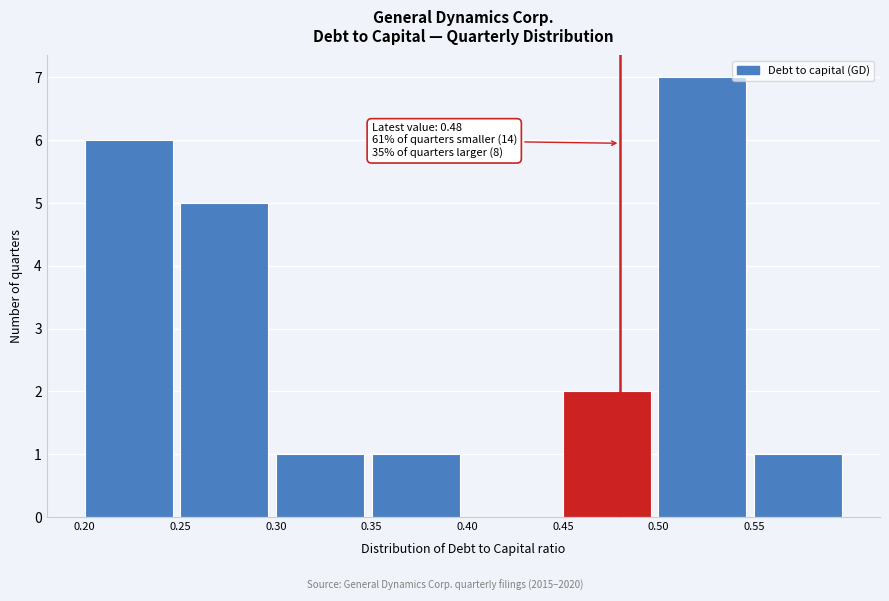

Over which range of the x-axis is the bar tallest?

0.50 to 0.55